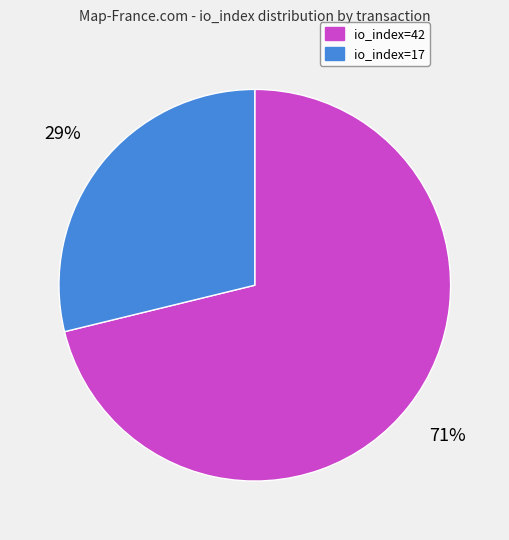

Count the number of slices in the pie.

2